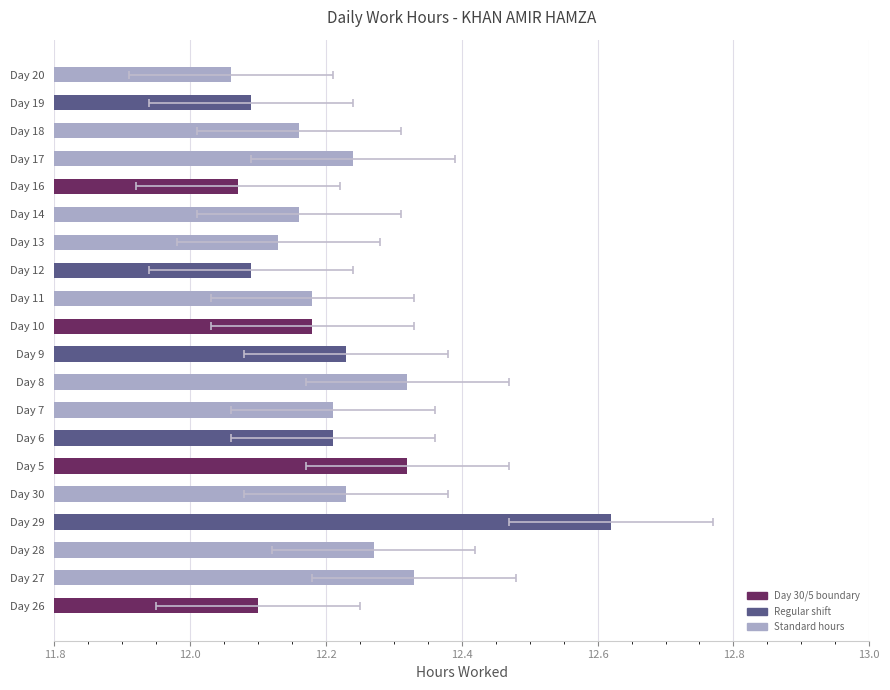

What is the difference between the second highest and minimum values?

0.3